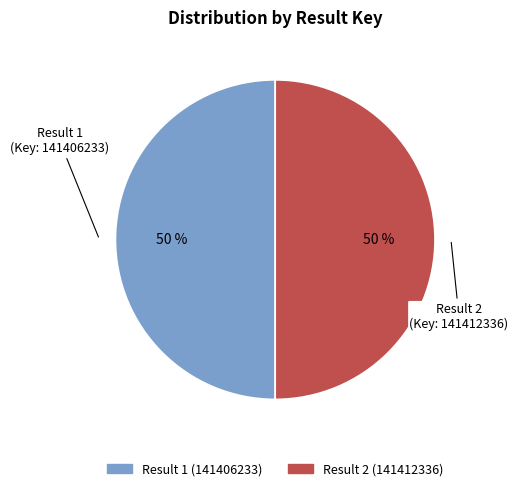

To the nearest percent, what is the average slice percentage?

50%